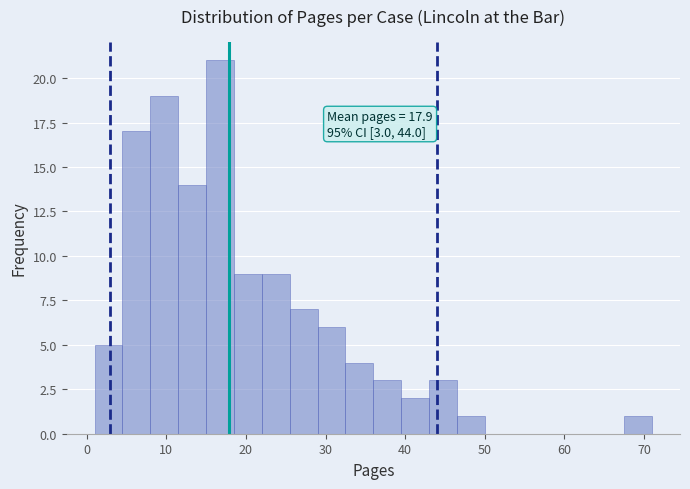

Around what value on the x-axis is the tallest bar? Give the approximate position of its centre, as read against the axis.

17